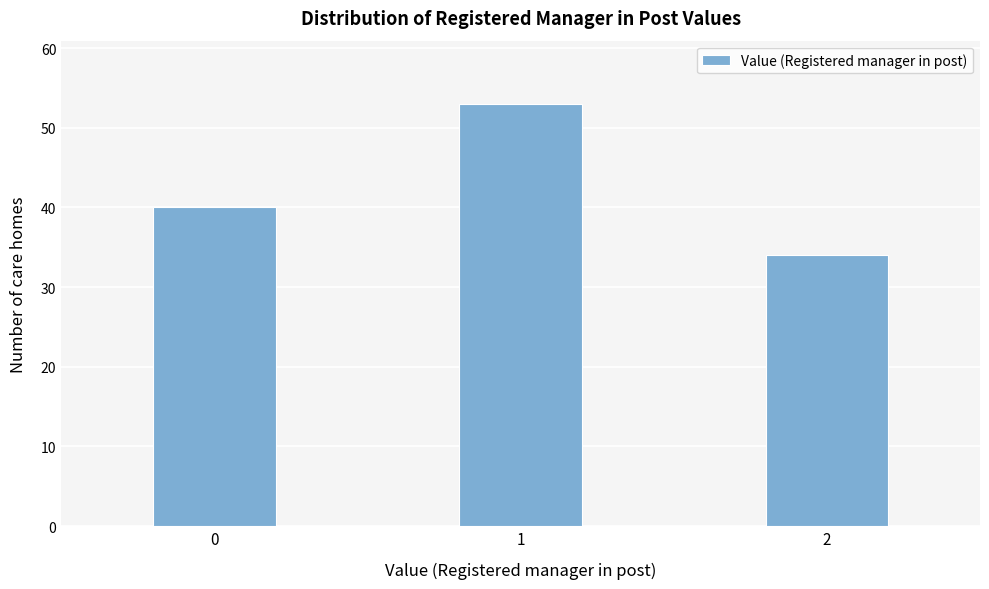

Reading right to left, what are all the values shown in this chart?

2=34	1=53	0=40